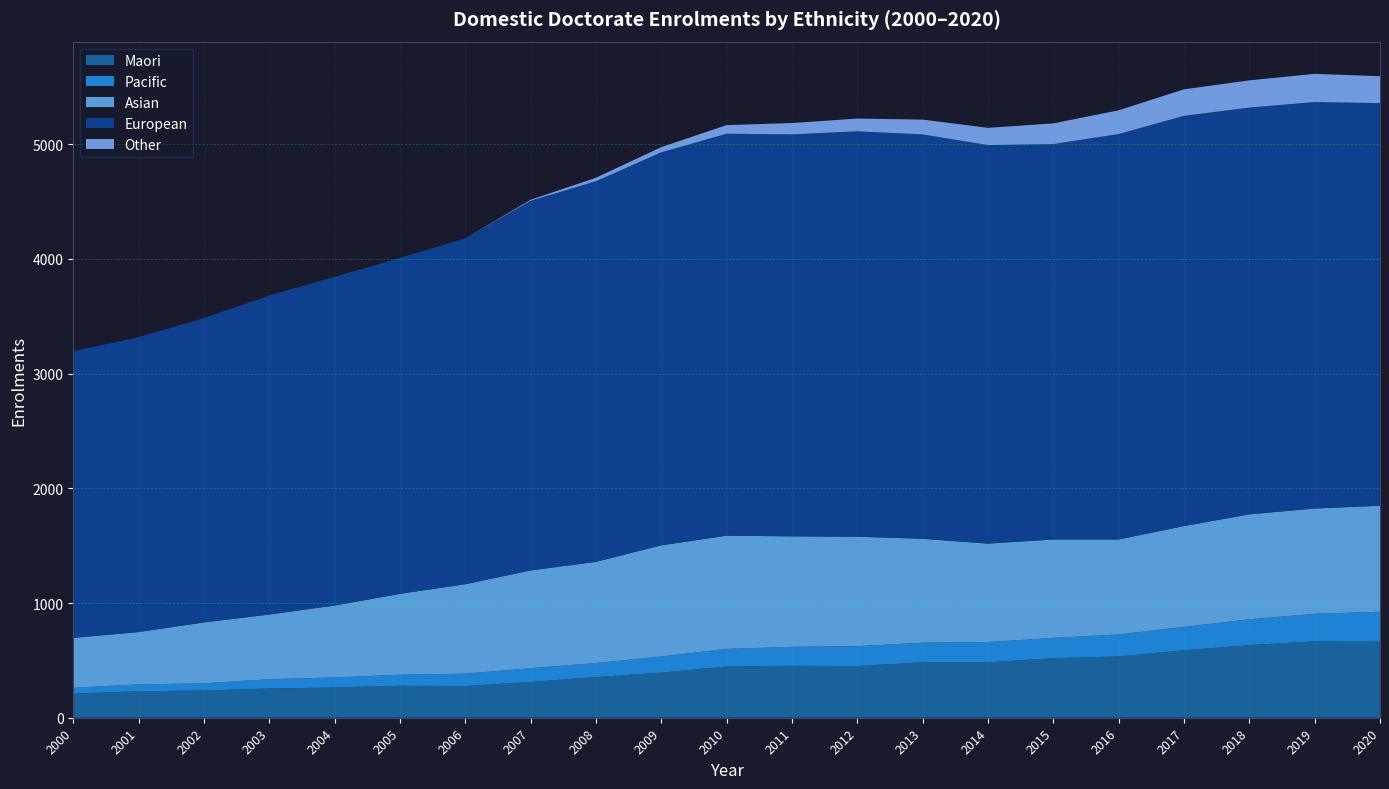

Reading left to right, transcribe all the data shown in this chart.

Maori: 2000=210	2001=231	2002=237	2003=255	2004=264	2005=279	2006=276	2007=312	2008=354	2009=393	2010=447	2011=453	2012=450	2013=483	2014=483	2015=519	2016=534	2017=588	2018=633	2019=666	2020=663
Pacific: 2000=51	2001=60	2002=63	2003=81	2004=87	2005=96	2006=108	2007=120	2008=123	2009=141	2010=153	2011=165	2012=174	2013=171	2014=177	2015=177	2016=192	2017=204	2018=225	2019=240	2020=261
Asian: 2000=435	2001=456	2002=531	2003=564	2004=627	2005=705	2006=780	2007=852	2008=882	2009=969	2010=987	2011=963	2012=954	2013=906	2014=858	2015=858	2016=828	2017=879	2018=915	2019=918	2020=924
European: 2000=2499	2001=2571	2002=2652	2003=2781	2004=2865	2005=2928	2006=3015	2007=3222	2008=3318	2009=3426	2010=3504	2011=3504	2012=3534	2013=3525	2014=3474	2015=3447	2016=3534	2017=3576	2018=3546	2019=3543	2020=3510
Other: 2000=0	2001=0	2002=0	2003=0	2004=0	2005=0	2006=0	2007=9	2008=30	2009=45	2010=75	2011=99	2012=111	2013=129	2014=150	2015=180	2016=207	2017=231	2018=237	2019=246	2020=234